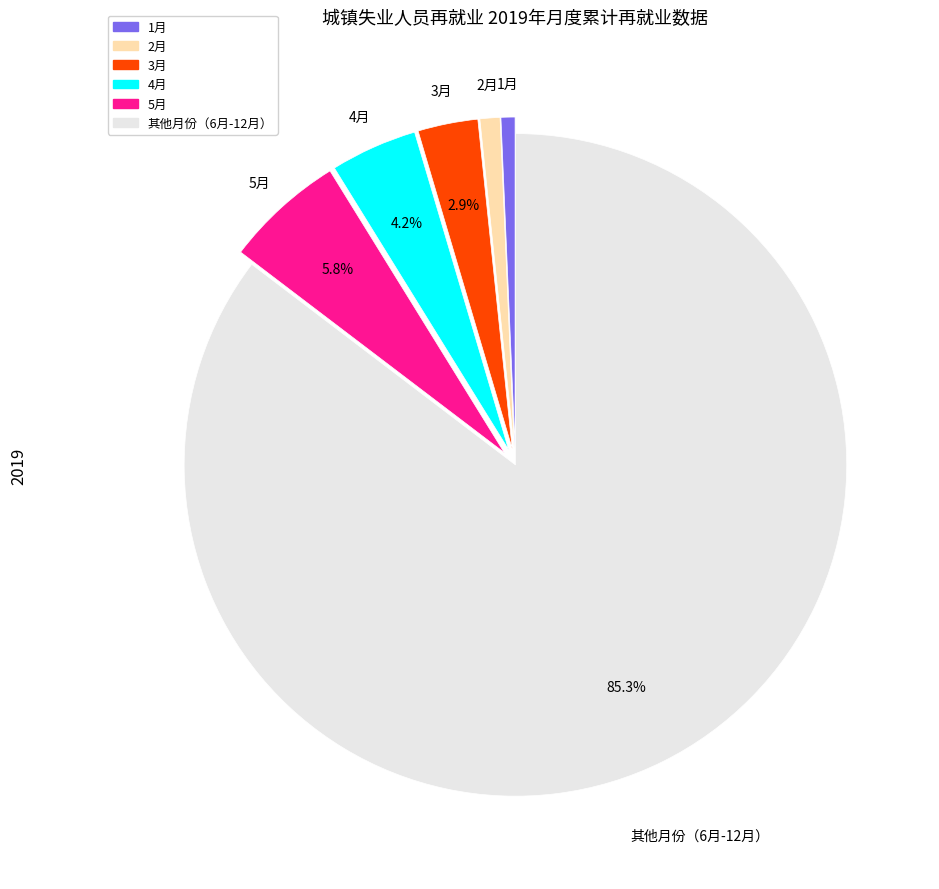

Is there a majority slice in this chart?

Yes